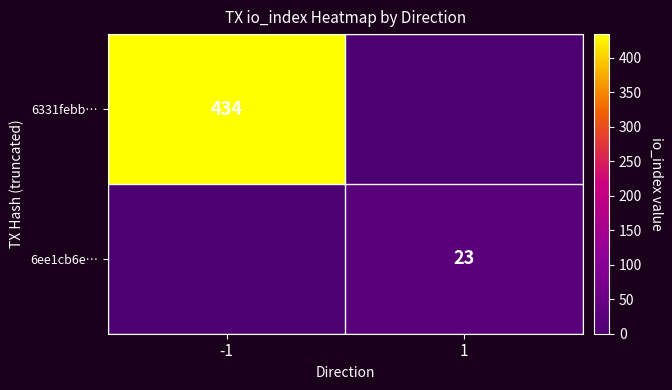

What is the total value across all series at 1?

23